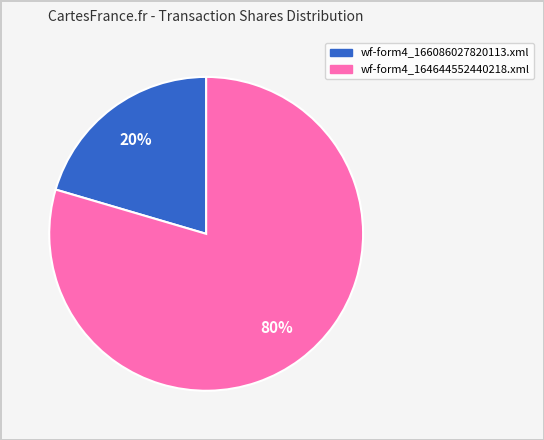

Which category has the biggest portion of the pie?

wf-form4_164644552440218.xml